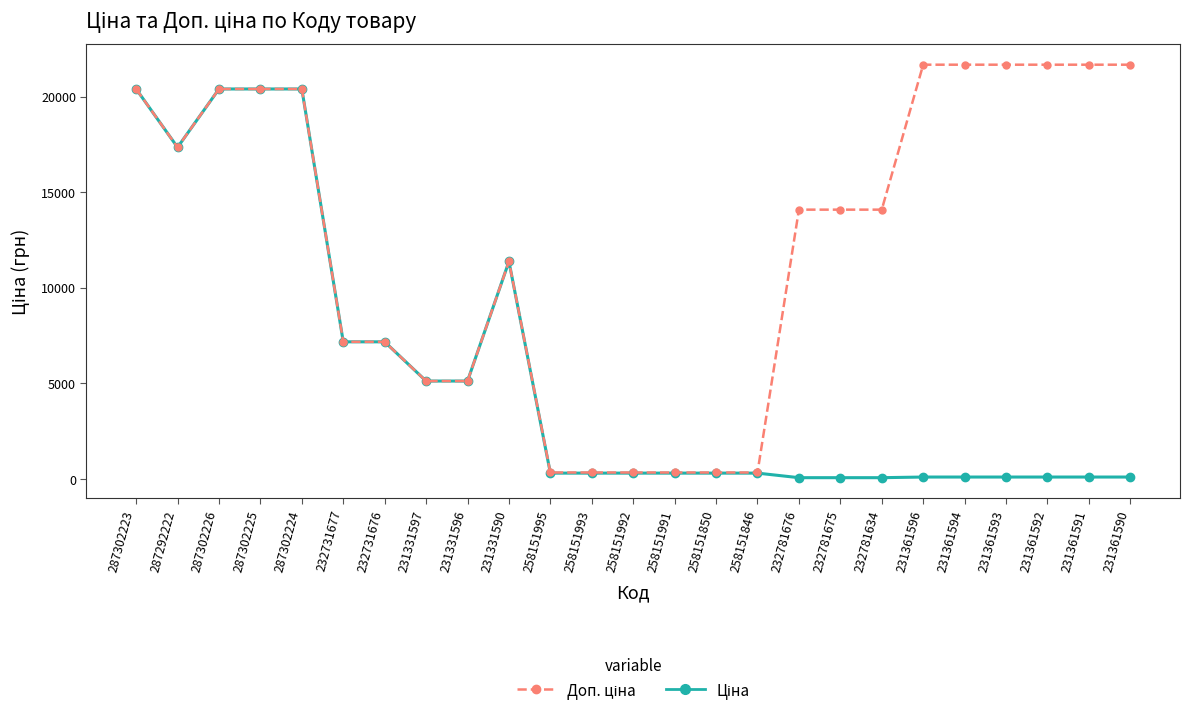

Count the number of data series in this chart.

2